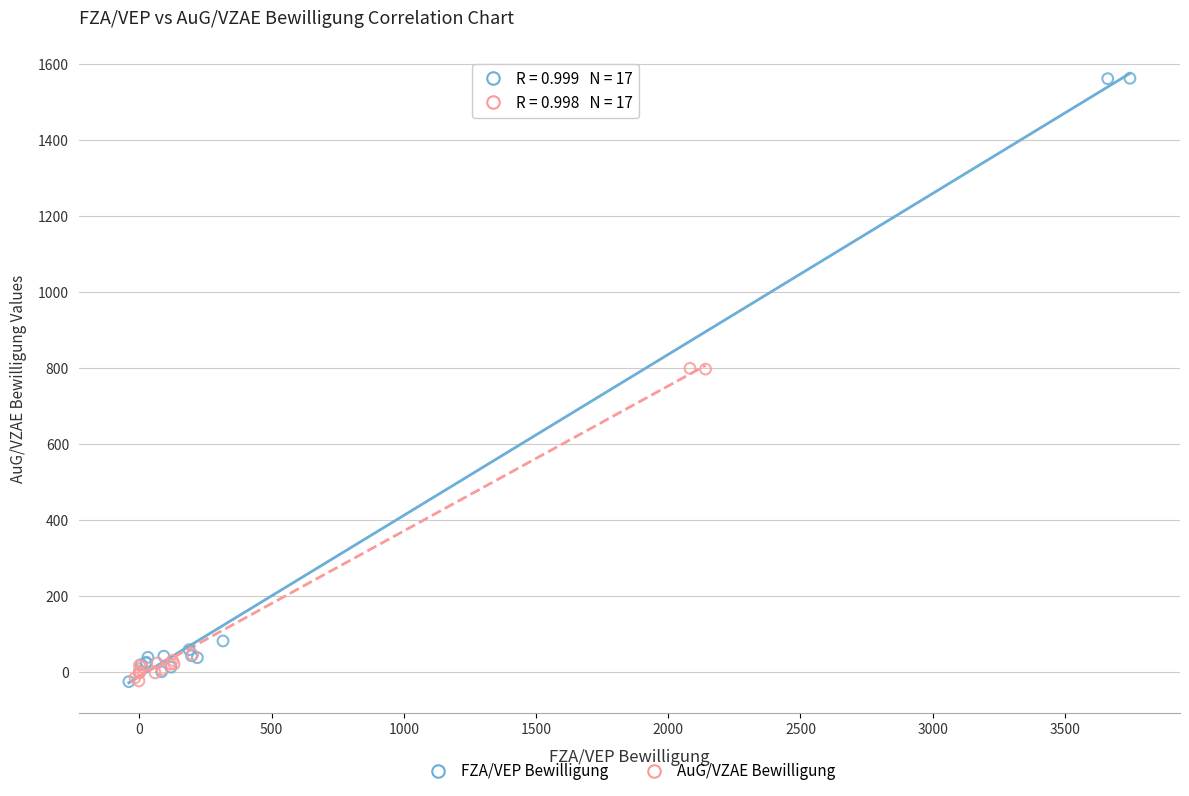

Which series contains the highest Y value?

FZA/VEP Bewilligung